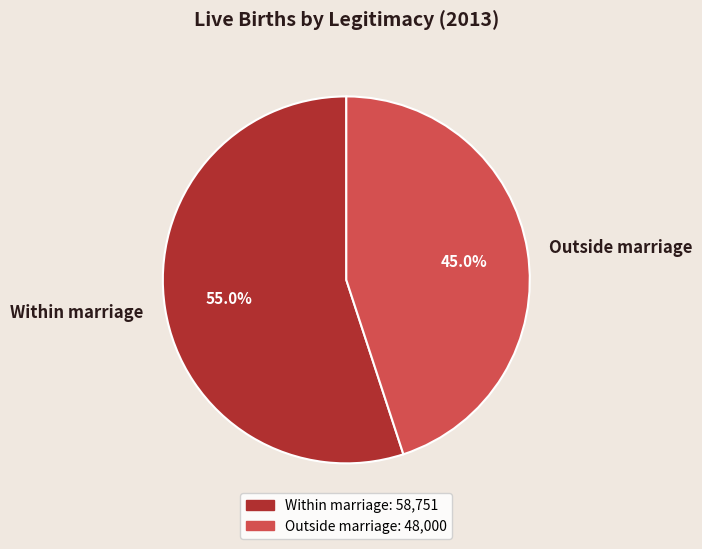

What is the majority slice?

Within marriage